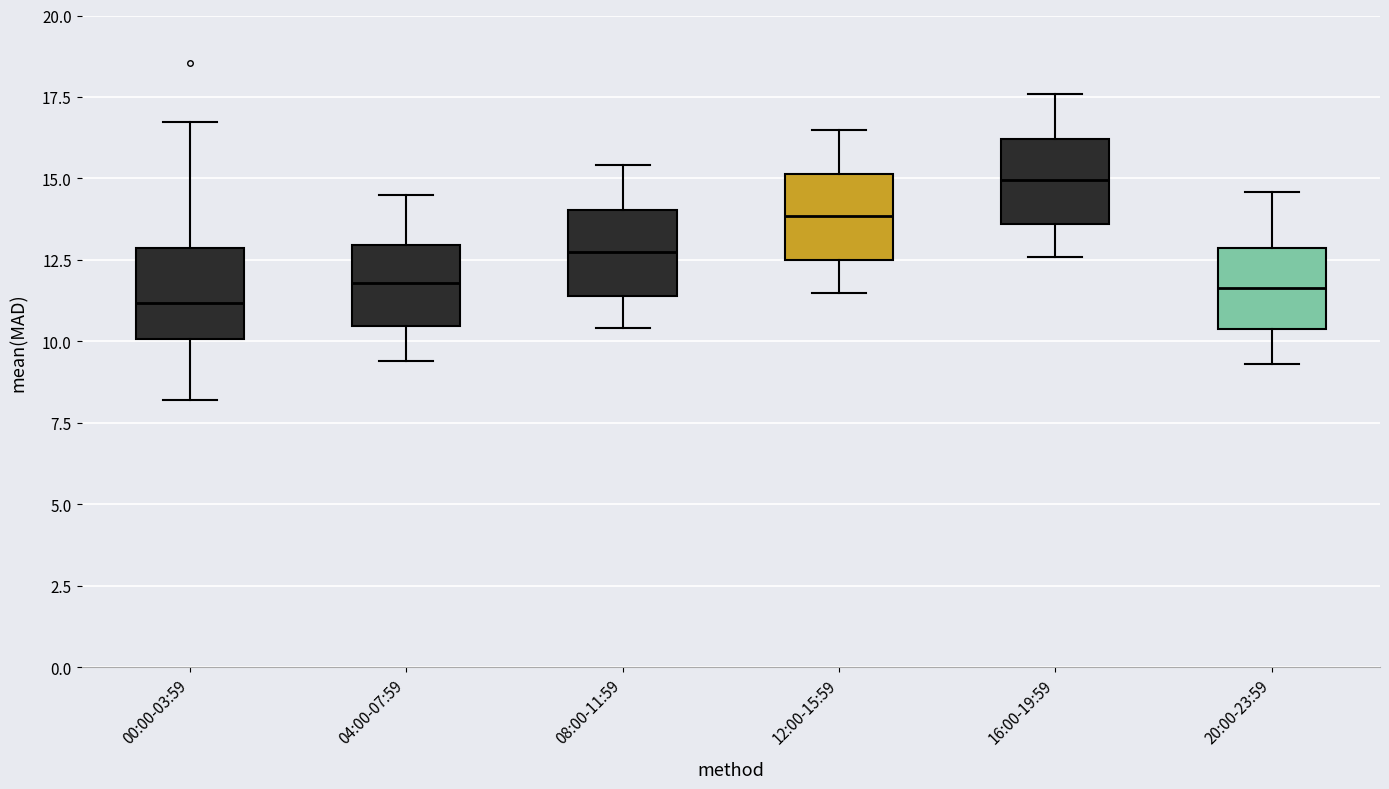

Reading left to right, read every box against the y-axis: the position of its median line, the range the box covers, and the ends of its whiskers. The values are not printed on the chart, so give them approximately, as read against the axis.

00:00-03:59: median 11.0, box 10.0 to 13.0, whiskers 8.0 to 16.5
04:00-07:59: median 12.0, box 10.5 to 13.0, whiskers 9.5 to 14.5
08:00-11:59: median 13.0, box 11.5 to 14.0, whiskers 10.5 to 15.5
12:00-15:59: median 14.0, box 12.5 to 15.0, whiskers 11.5 to 16.5
16:00-19:59: median 15.0, box 13.5 to 16.0, whiskers 12.5 to 17.5
20:00-23:59: median 11.5, box 10.5 to 13.0, whiskers 9.5 to 14.5